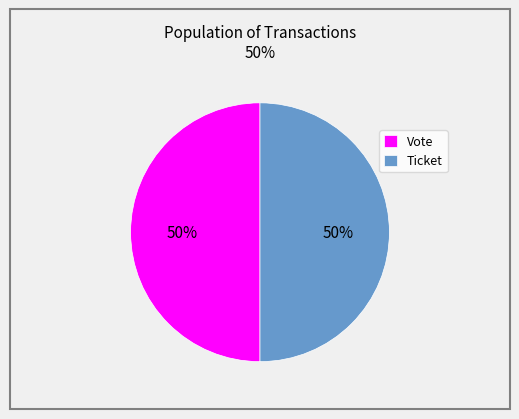

Combined, do Ticket and Vote account for over 50%?

Yes